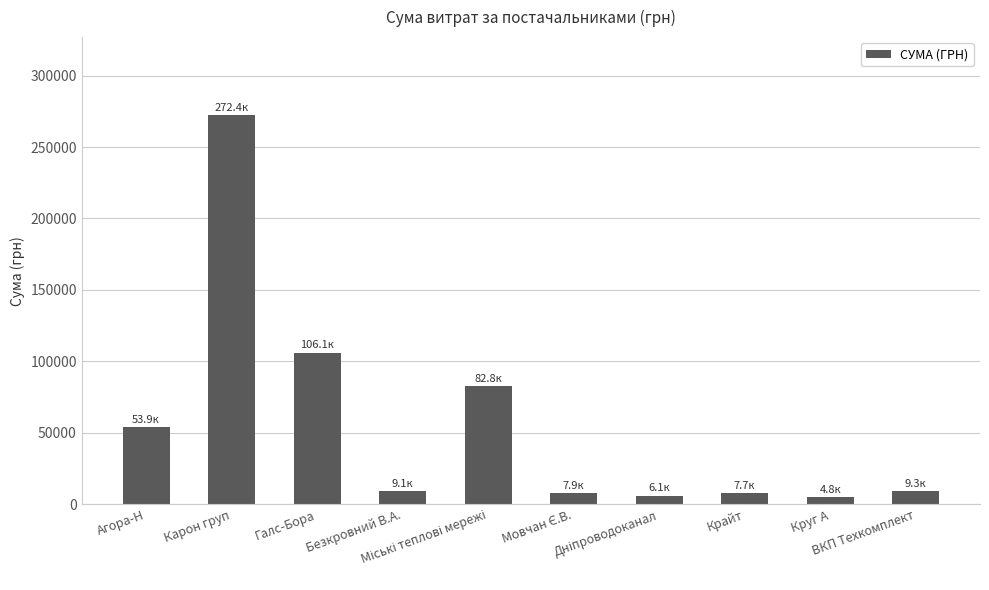

Approximately how many times larger is the value at Круг А compared to Агора-Н?

0.1